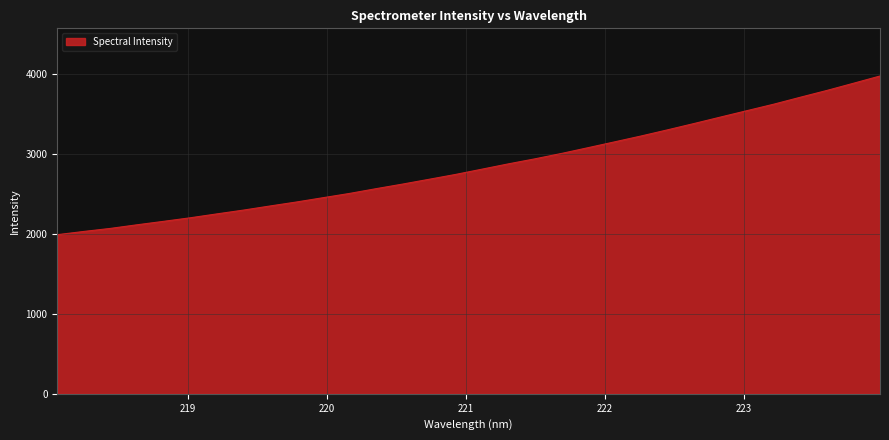

What is the greatest value displayed?

3972.9